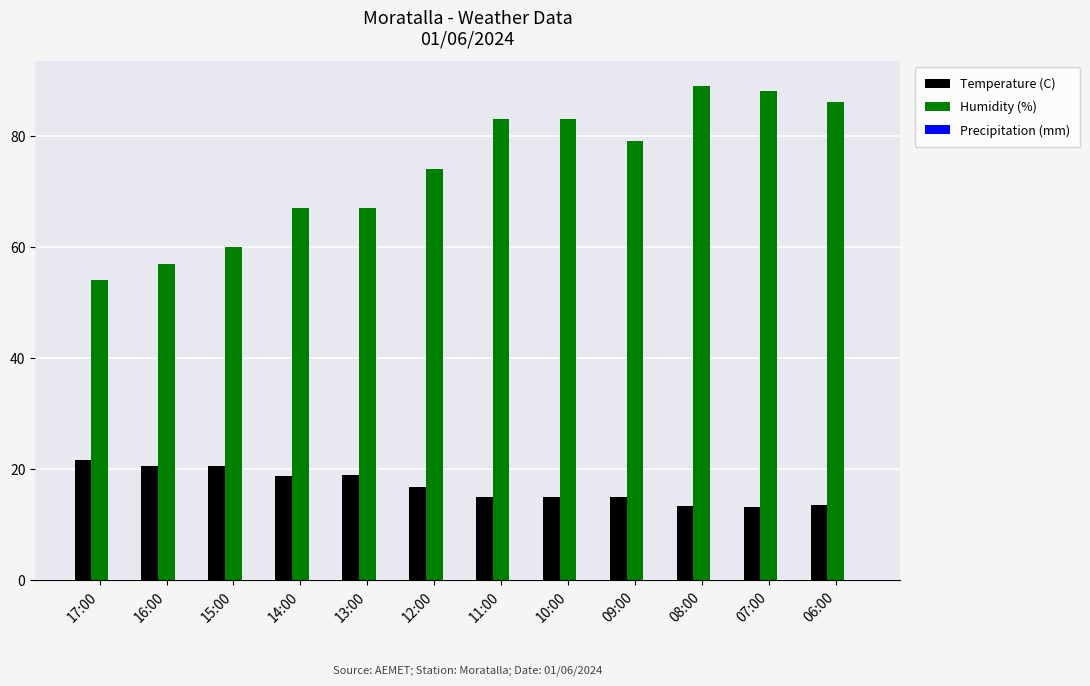

What is the greatest value displayed?

89.0